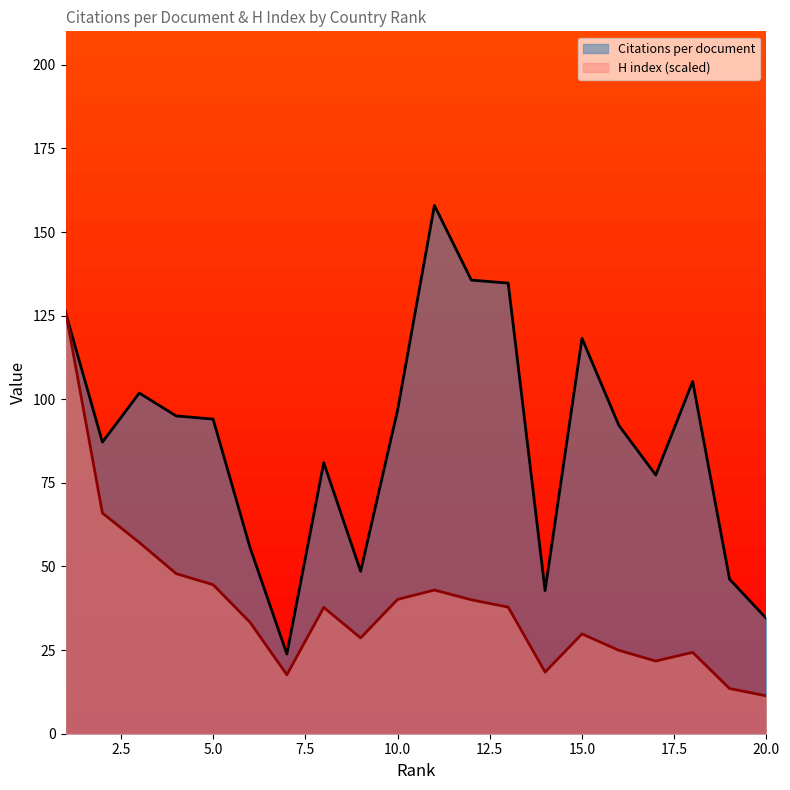

What is the difference between the maximum and minimum values in the Citations per document series?

134.1